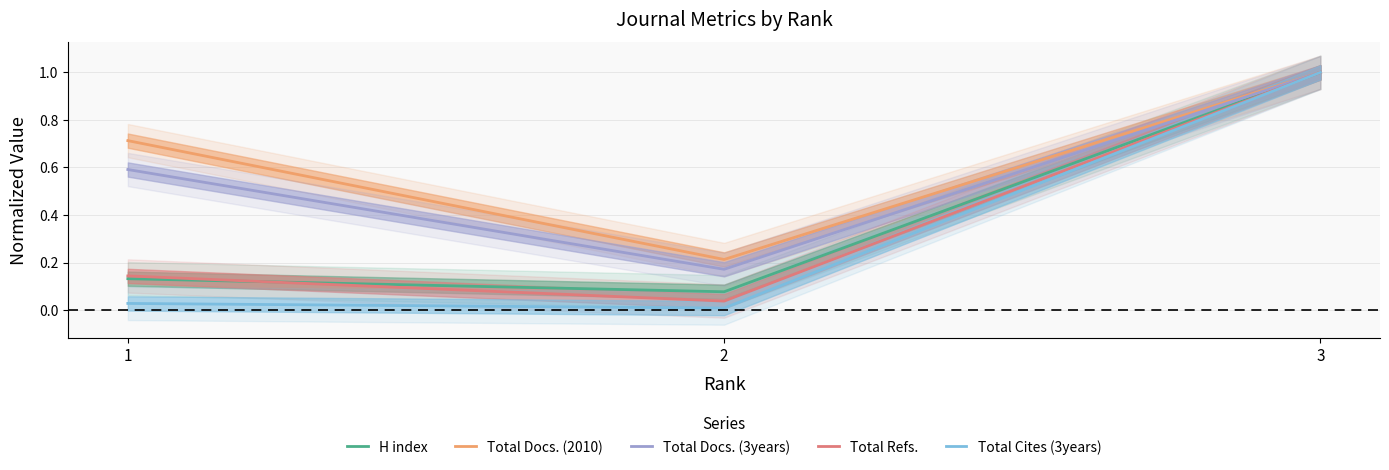

What is the average value of the Total Docs. (2010) series?

0.6